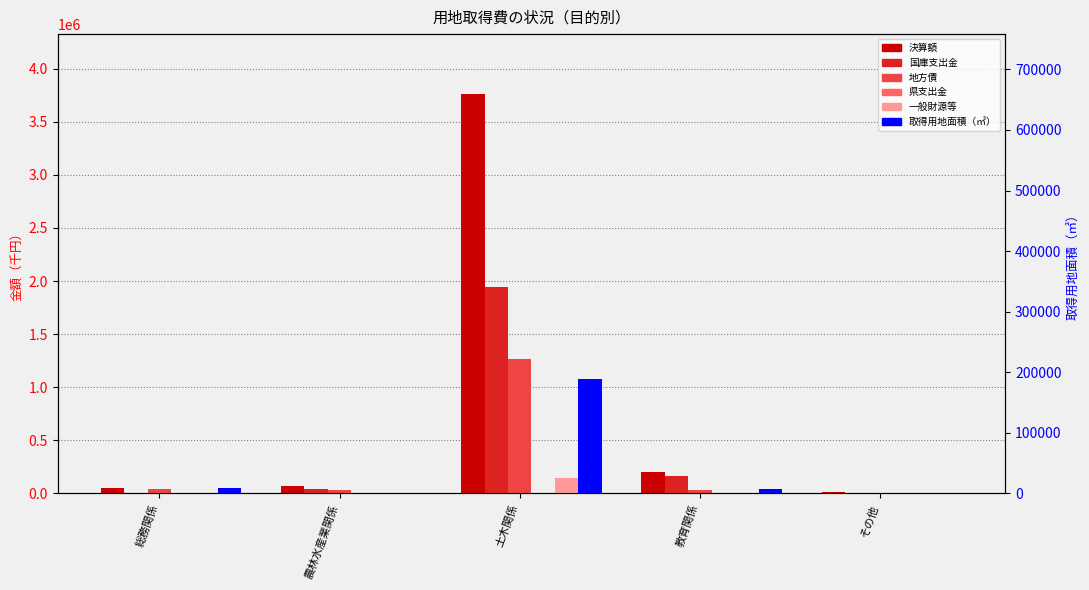

Reading left to right, extract all data points from this chart.

決算額: 総務関係=48594	農林水産業関係=70000	土木関係=3760043	教育関係=204609	その他=9975
国庫支出金: 総務関係=6374	農林水産業関係=38500	土木関係=1947804	教育関係=163687	その他=3325
地方債: 総務関係=39822	農林水産業関係=29900	土木関係=1267736	教育関係=32700	その他=2277
県支出金: 総務関係=0	農林水産業関係=0	土木関係=246	教育関係=0	その他=0
一般財源等: 総務関係=2398	農林水産業関係=1600	土木関係=148583	教育関係=5062	その他=4373
取得用地面積: 総務関係=9494	農林水産業関係=717	土木関係=189534	教育関係=7926	その他=1021